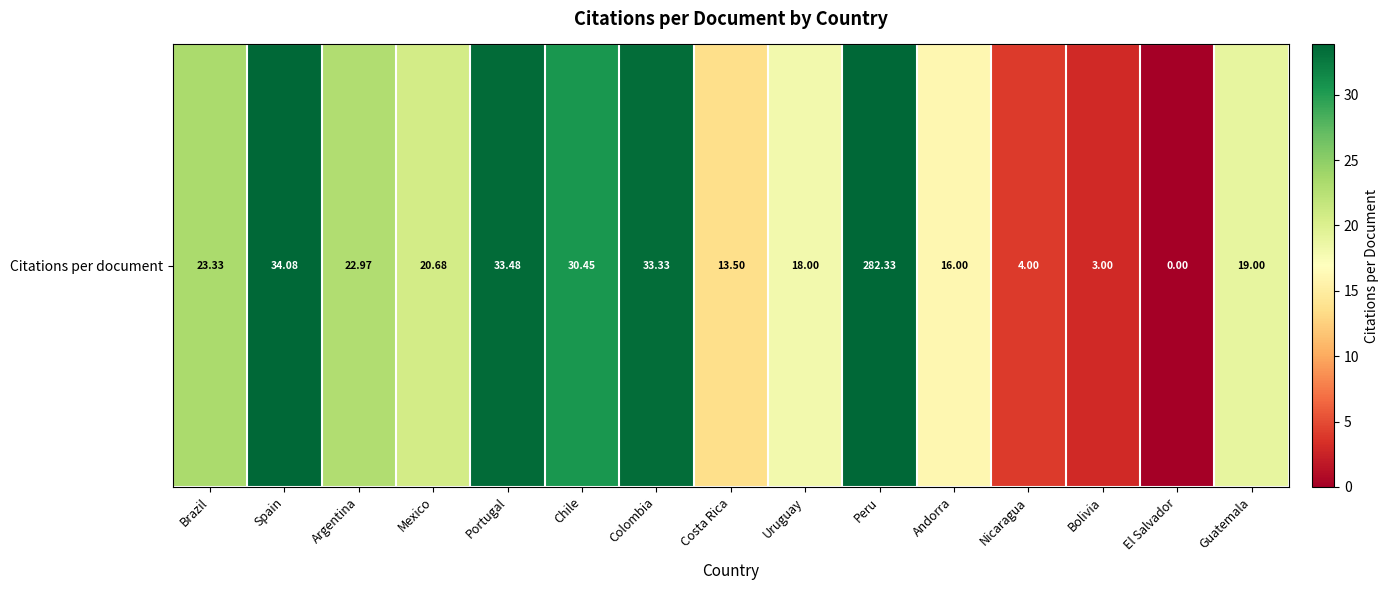

How many data points are less than 20?

7